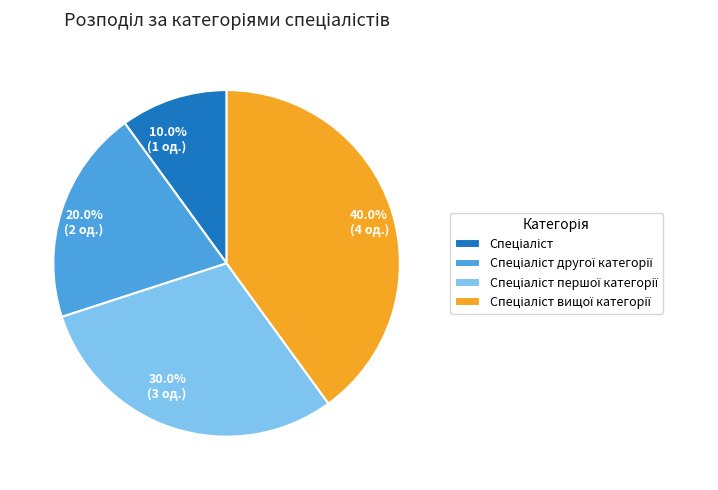

Is there any slice that represents more than half of the pie?

No